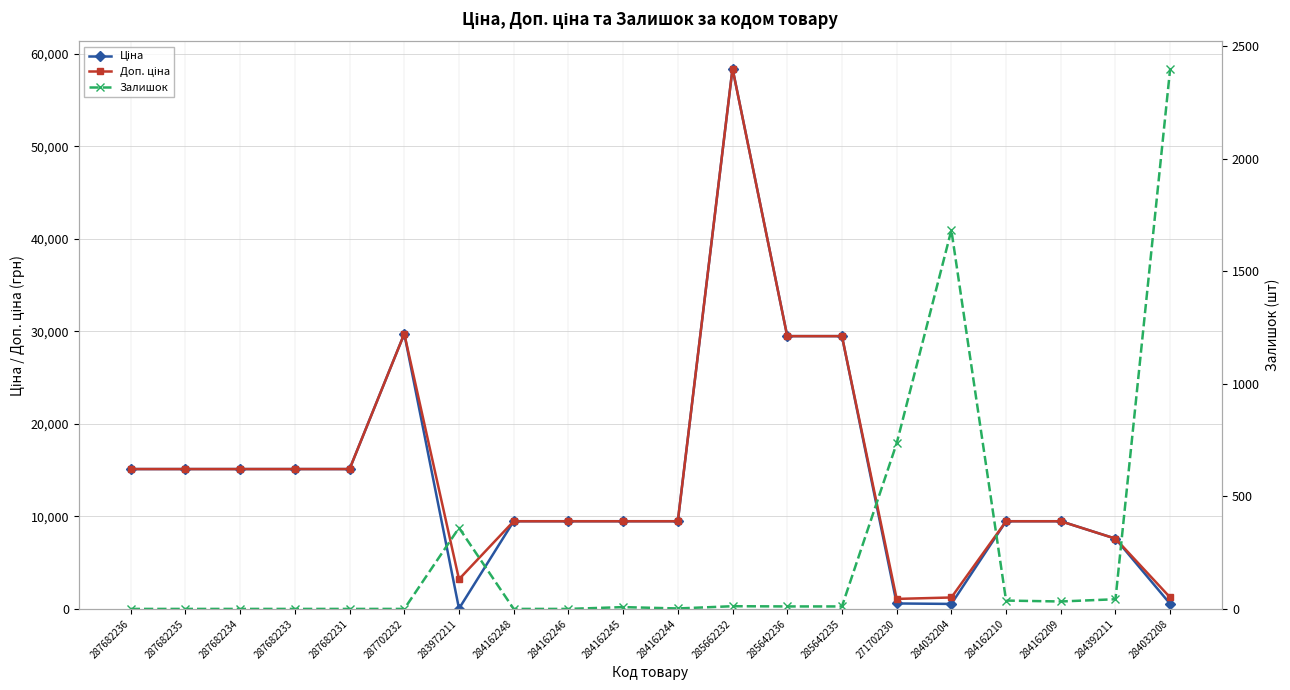

Rank the categories by Залишок value from highest to lowest.

284032208, 284032204, 271702230, 283972211, 284392211, 284162210, 284162209, 285662232, 285642236, 285642235, 284162245, 284162244, 287682236, 287682235, 287682234, 287682233, 287682231, 287702232, 284162248, 284162246